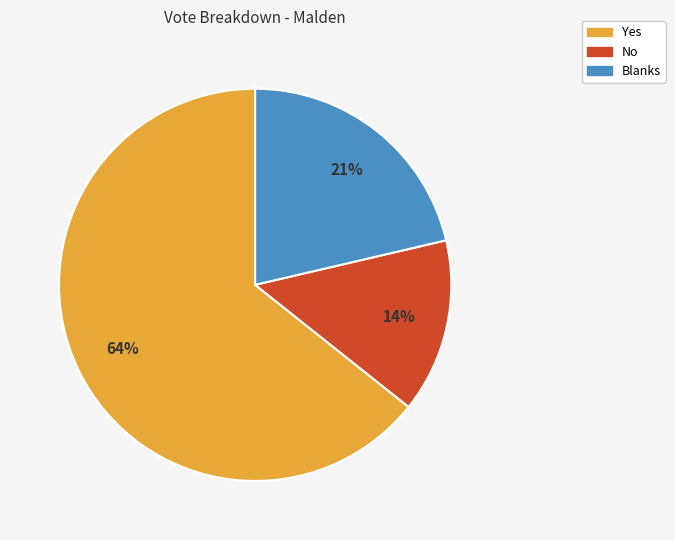

What is the largest slice in the pie chart?

Yes